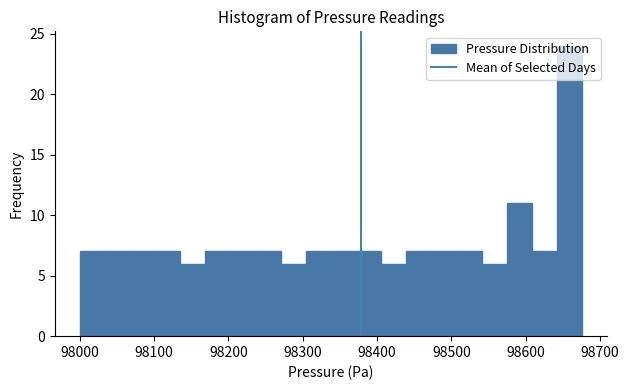

Read against the x-axis, roughly where is the centre of the tallest bar?

98660